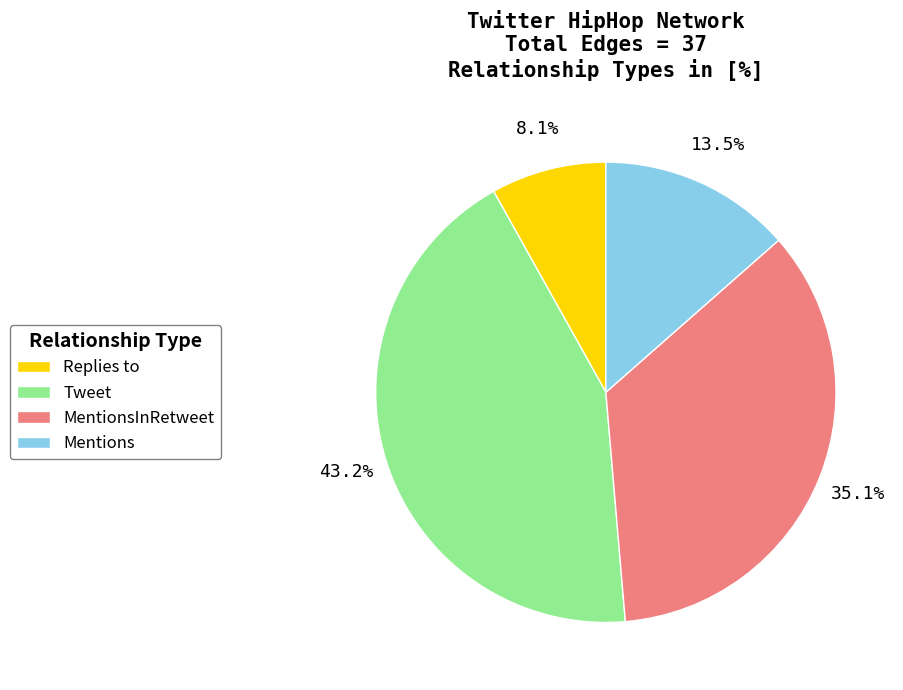

Which has a higher value, Tweet or Mentions?

Tweet